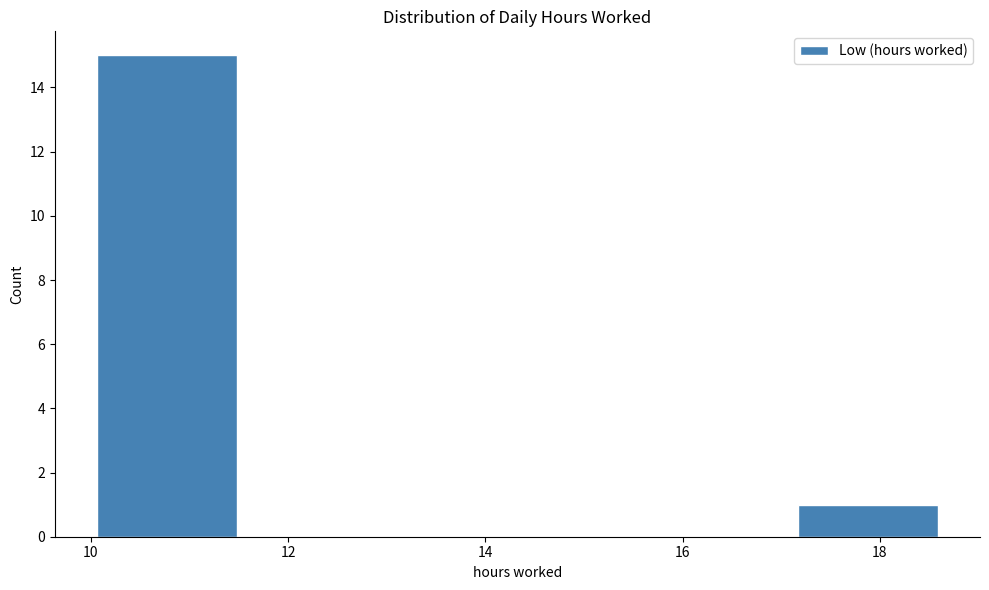

Reading left to right, transcribe this chart: for each bar, give the range it covers on the x-axis and its height. Neither the bar edges nor the heights are printed on the chart, so give them approximately, as read against the axes.

10.0 to 11.4: 15
11.4 to 13.0: 0
13.0 to 14.4: 0
14.4 to 15.8: 0
15.8 to 17.2: 0
17.2 to 18.6: 1